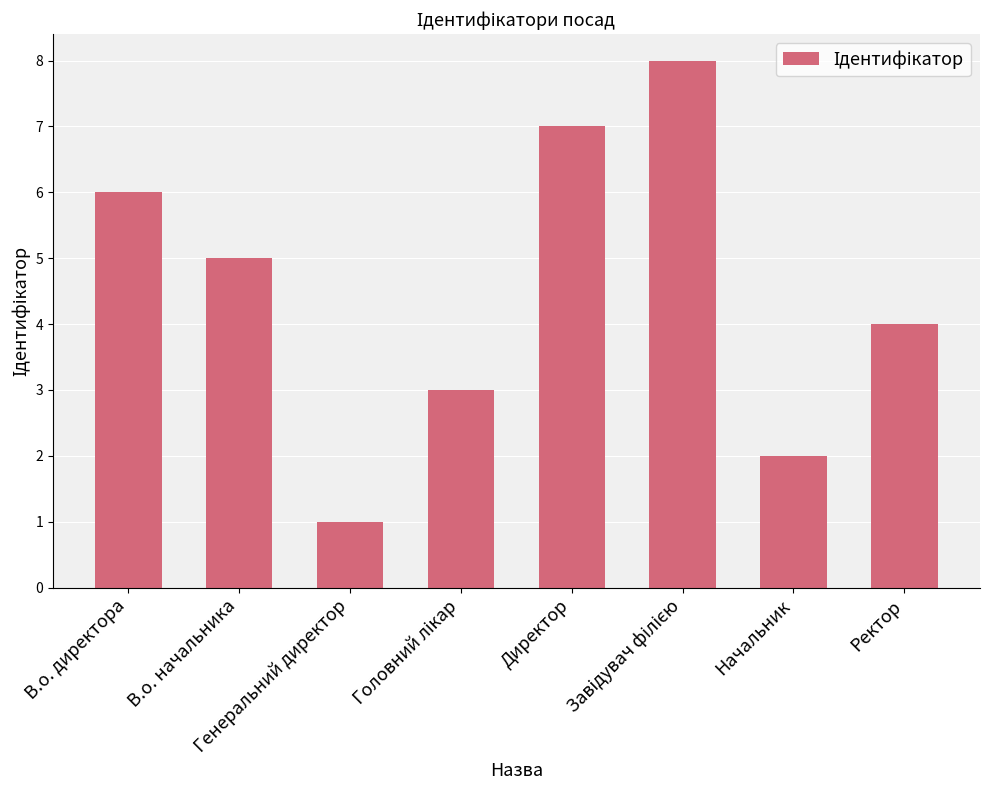

What is the maximum value shown in the chart?

8